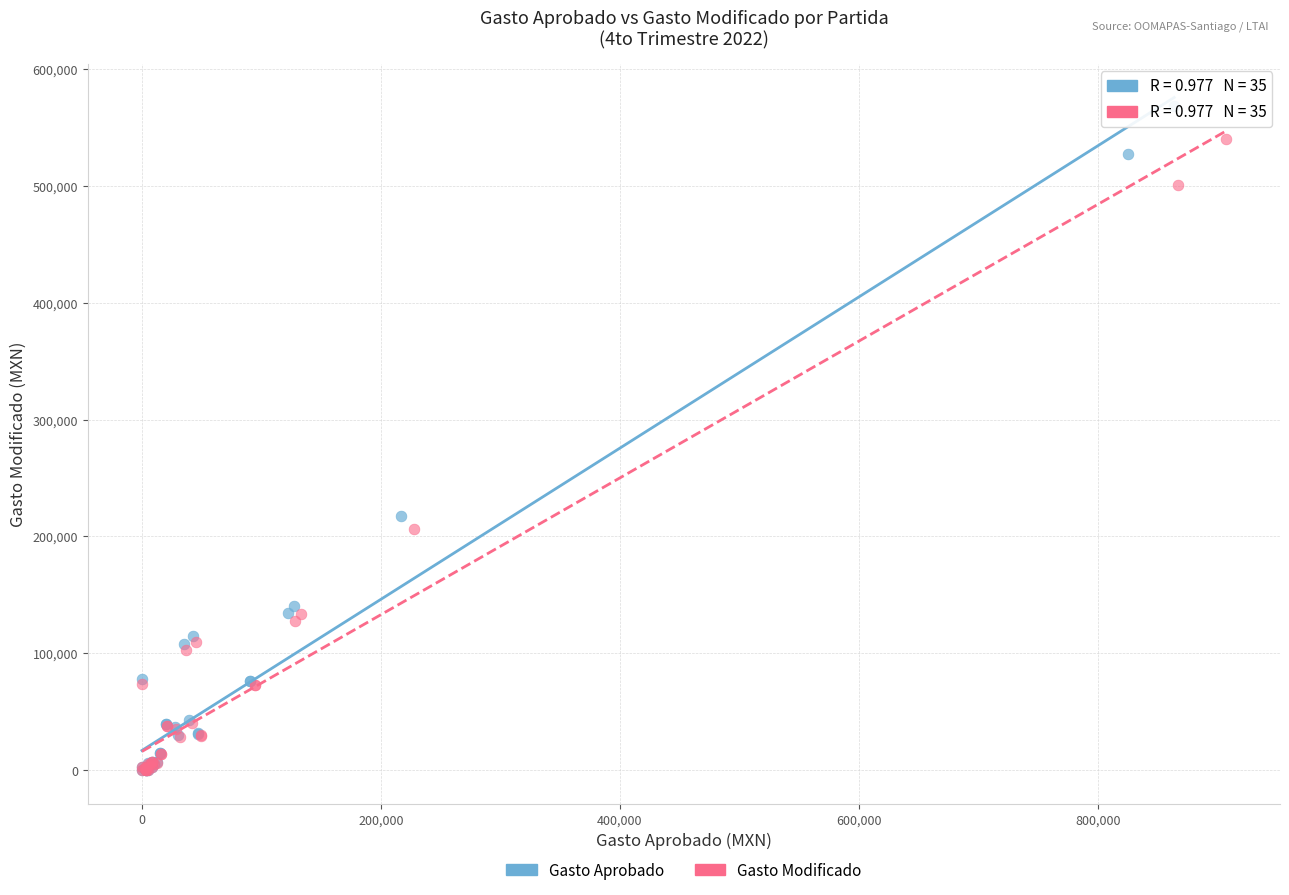

Which series has the widest spread of Y values?

Gasto Aprobado